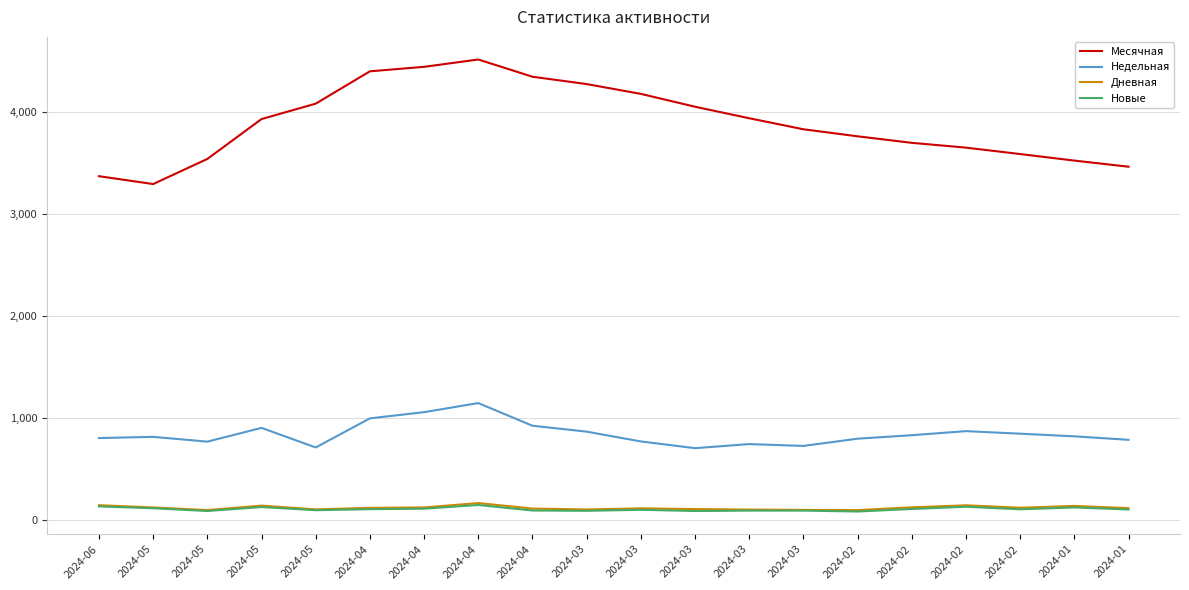

What is the average value of the Новые series?

106